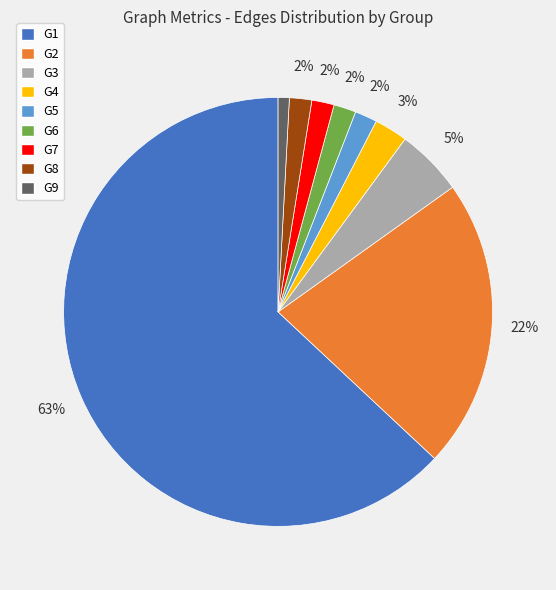

Count the number of slices in the pie.

9